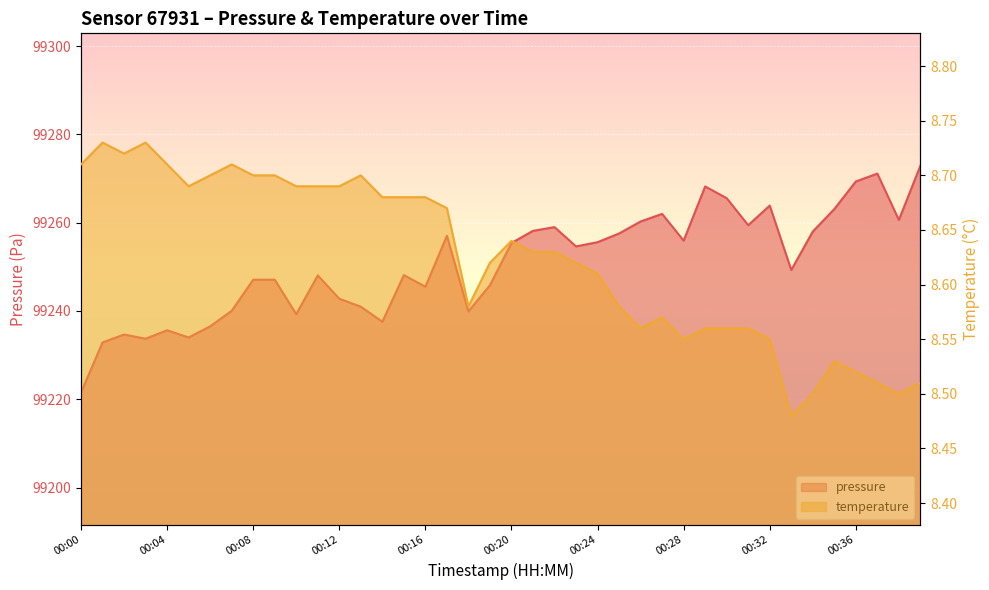

What is the total value across all series at 00:26?

99268.8